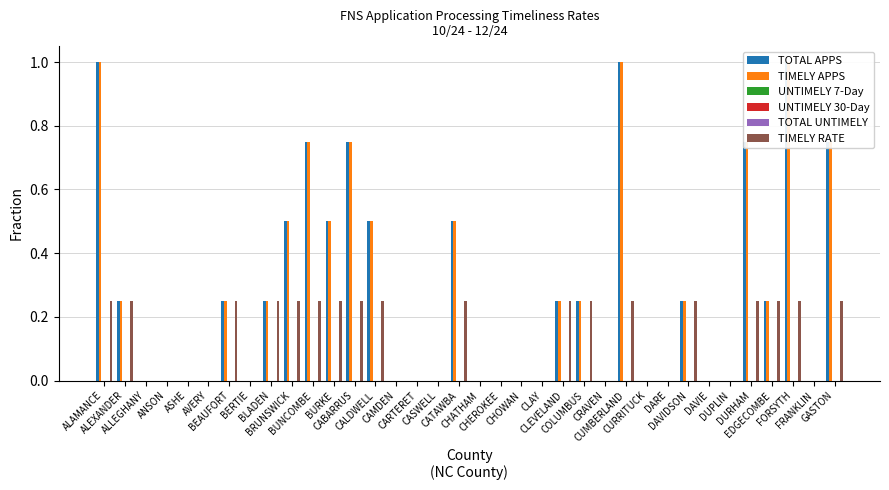

Between ASHE and CURRITUCK, which series saw the biggest shift?

TOTAL APPS